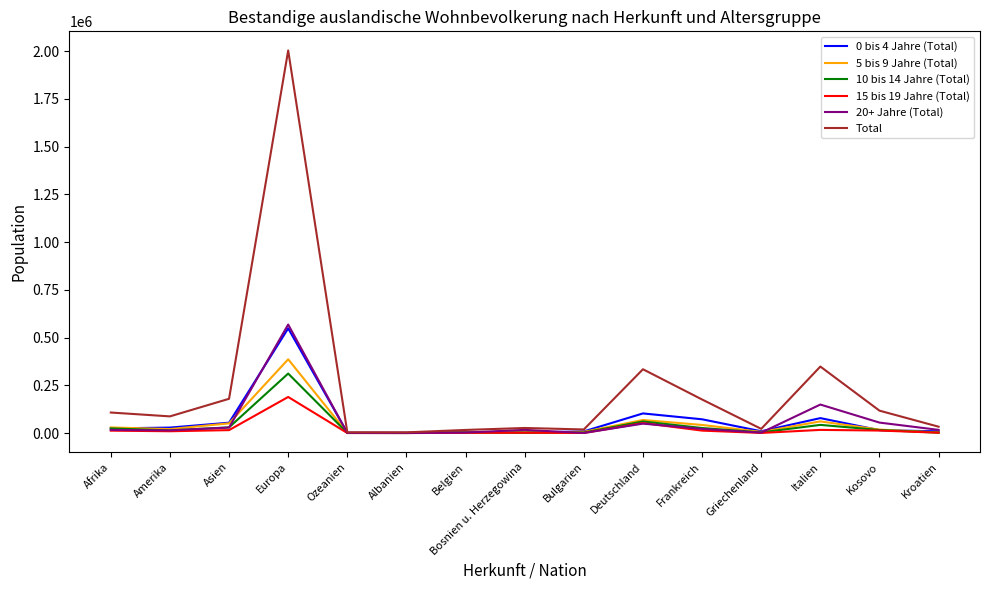

Which series has the largest range (max minus min)?

Total